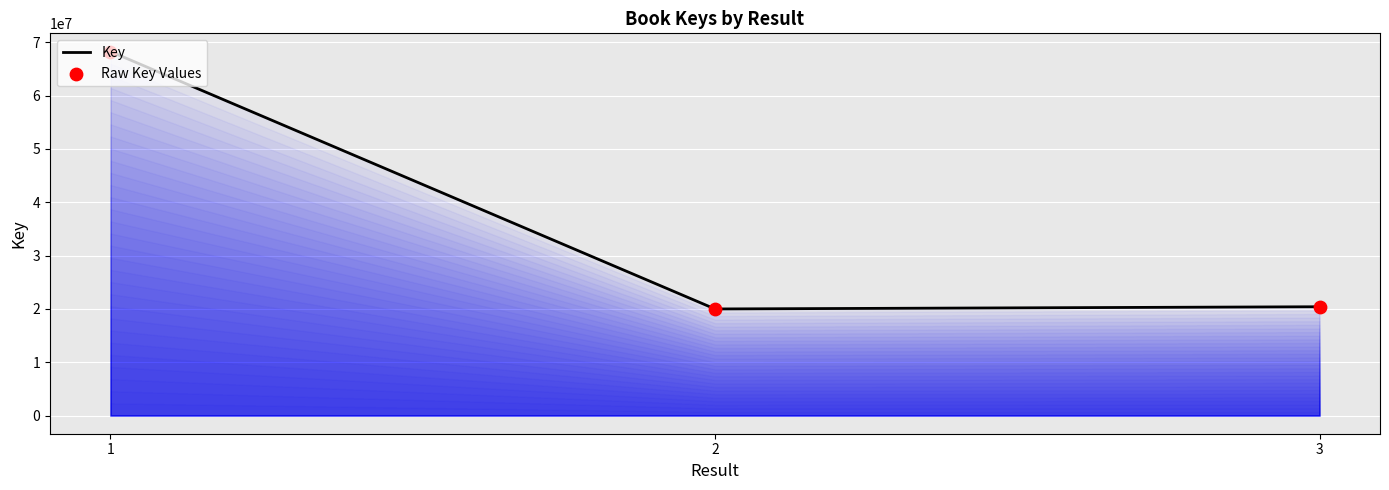

What is the change in value from 1 to 2?

-48283224